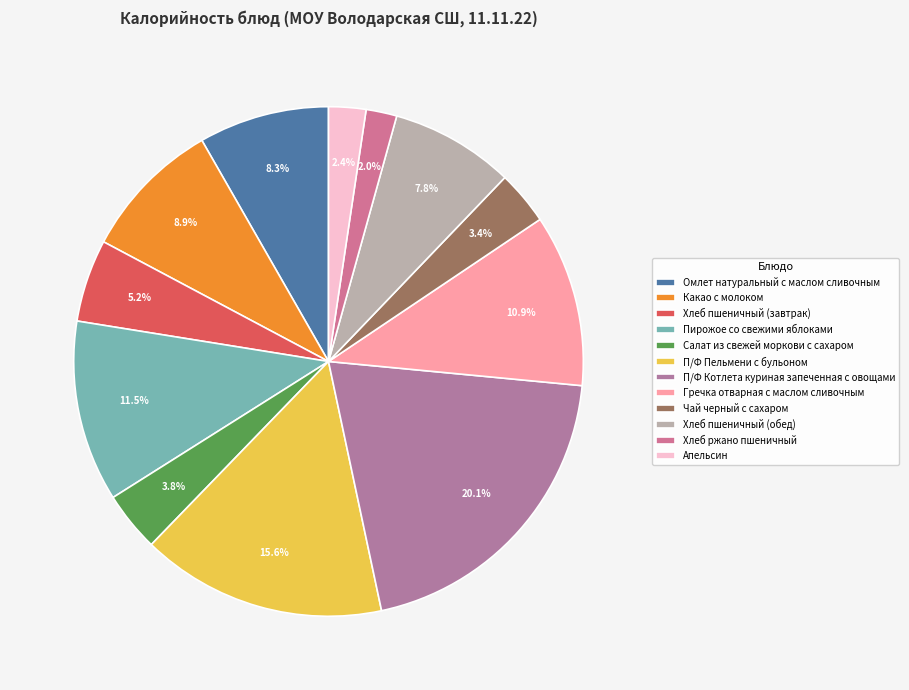

What percentage is NOT represented by Хлеб ржано пшеничный?

98.0%